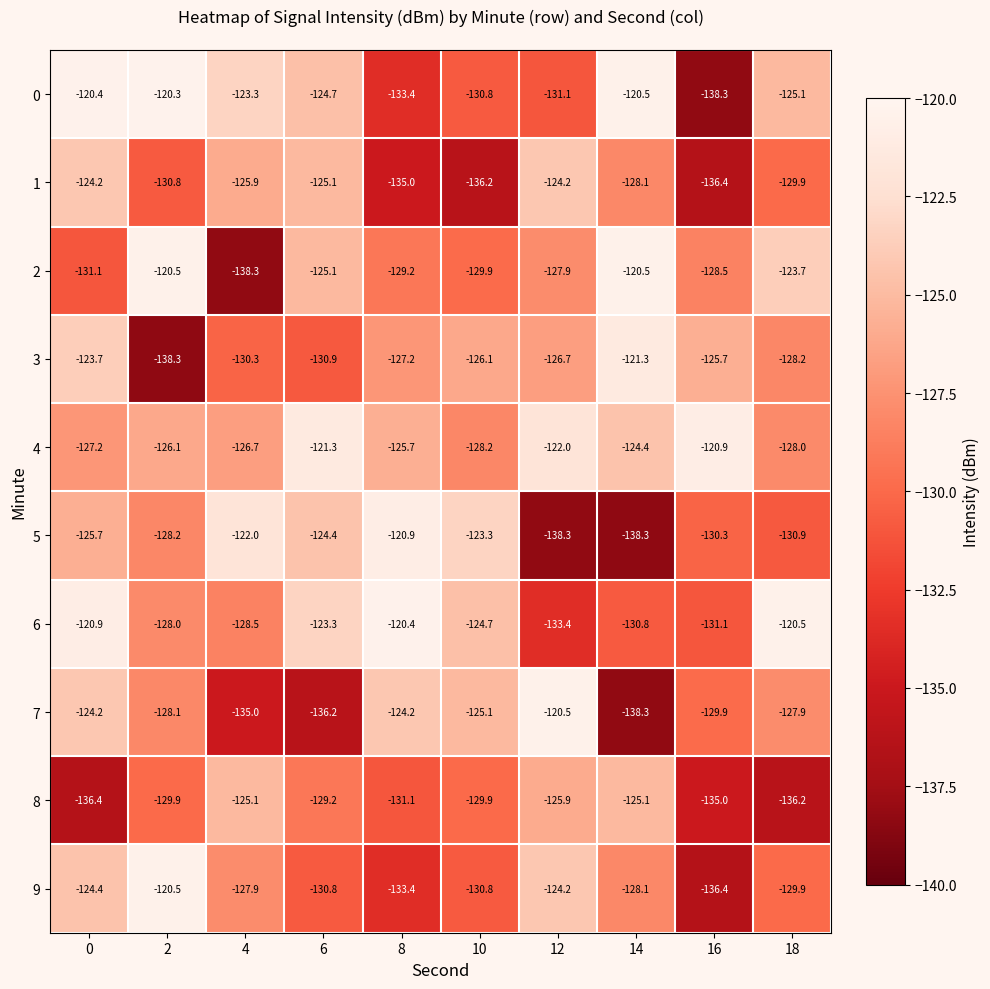

Which series has the largest total across all categories?

4